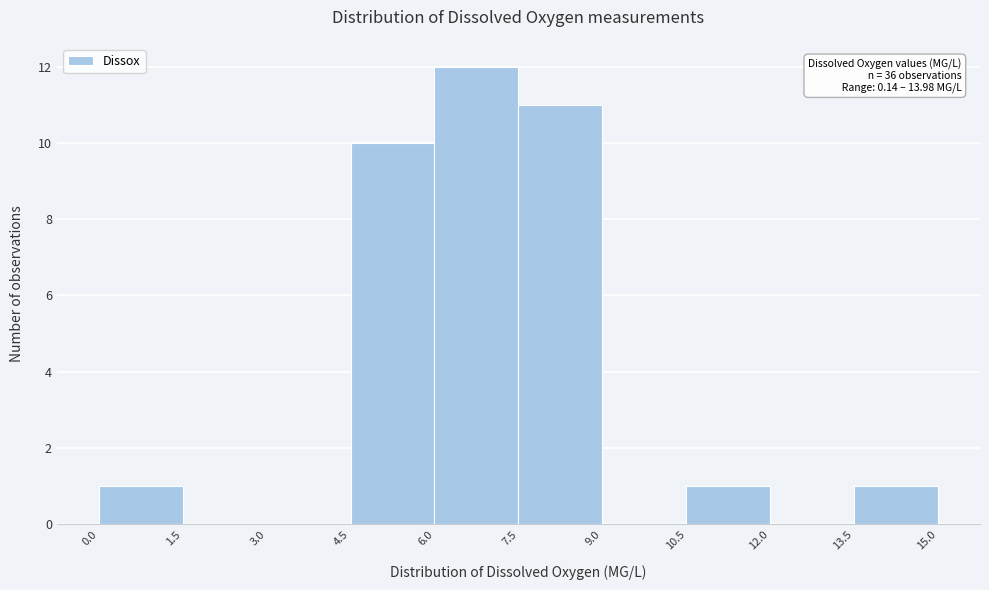

Over which range of the x-axis is the bar tallest?

6.0 to 7.5